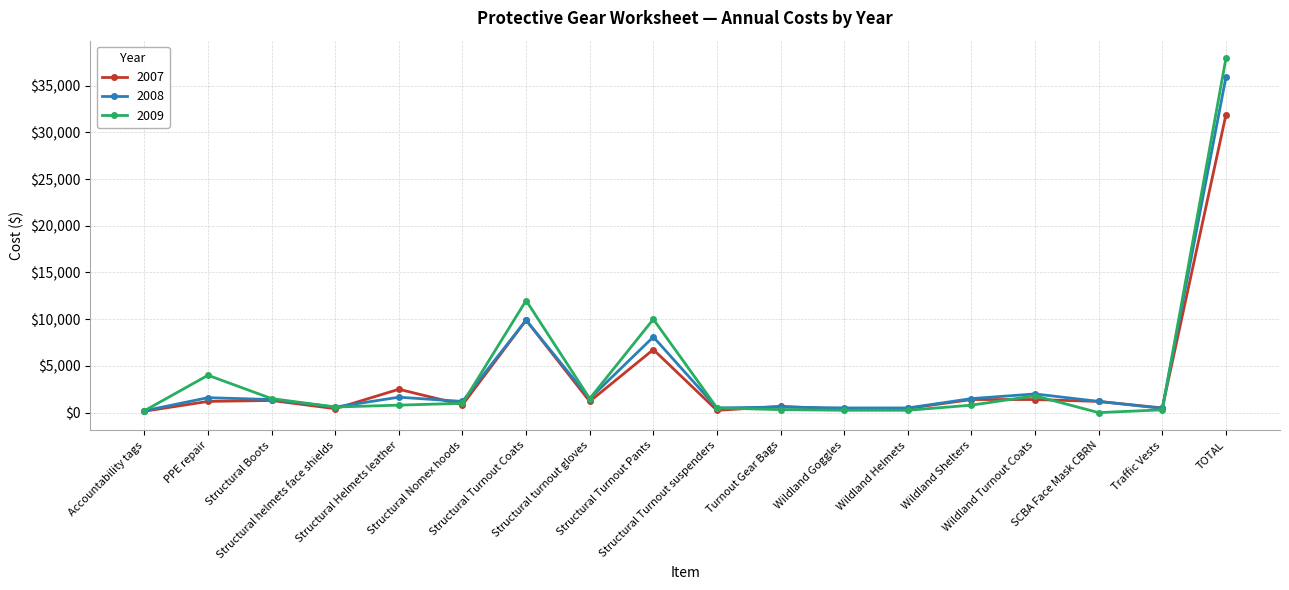

What is the label of the 1st point from the left?

Accountability tags